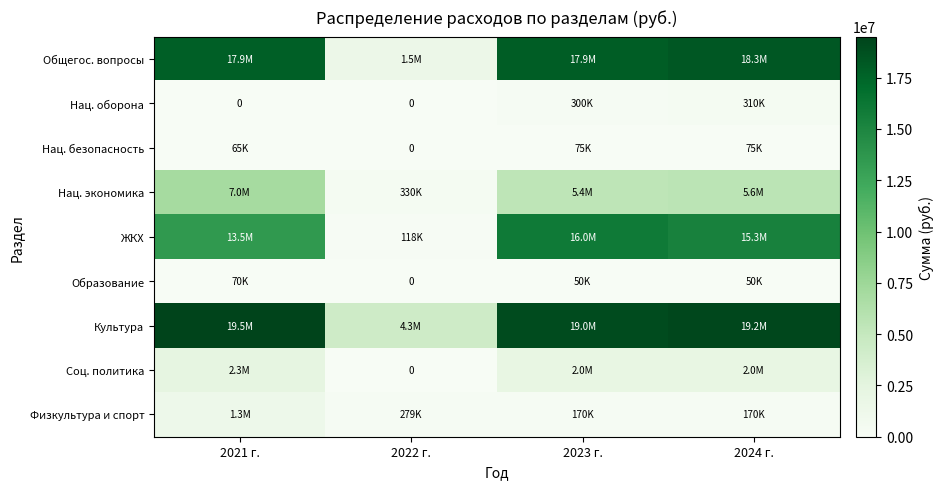

At which label does Общегос. вопросы reach its minimum?

2022 г.